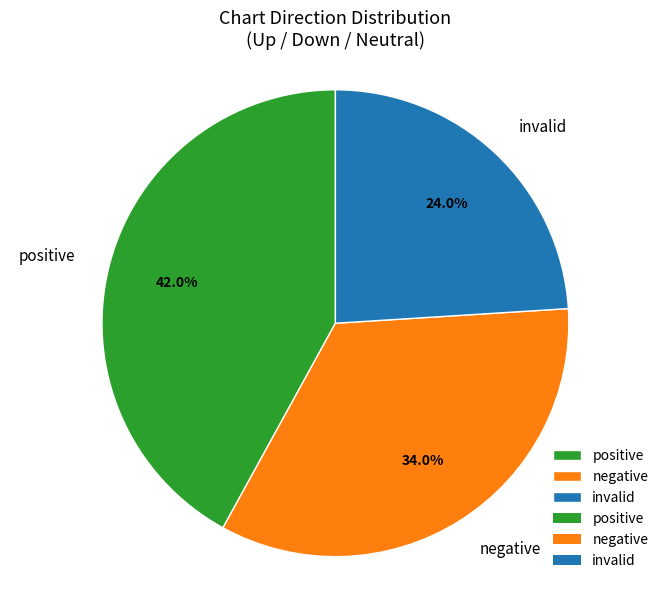

What is the smallest slice in the pie chart?

invalid